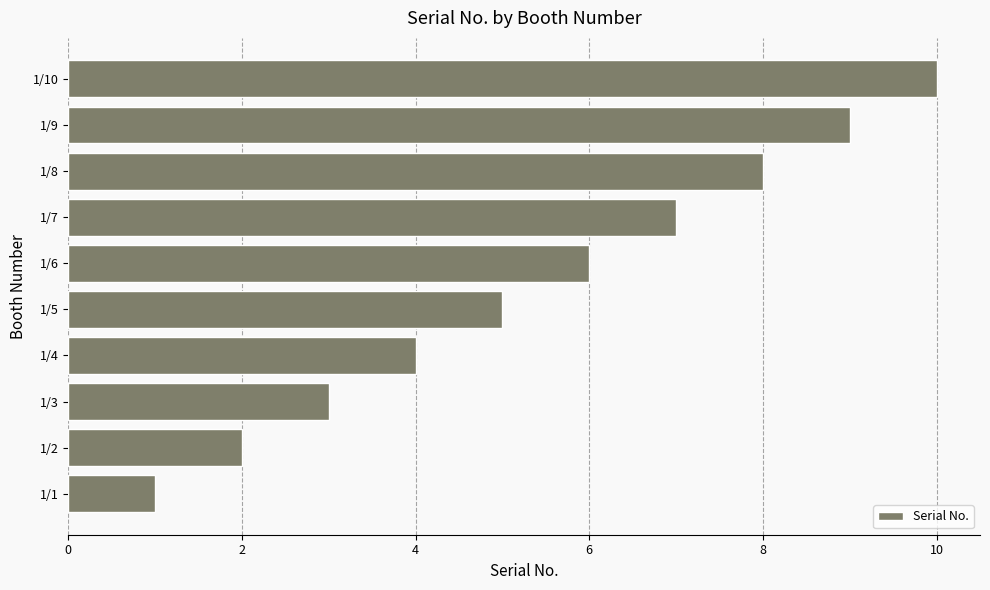

How many bars are there in total?

10